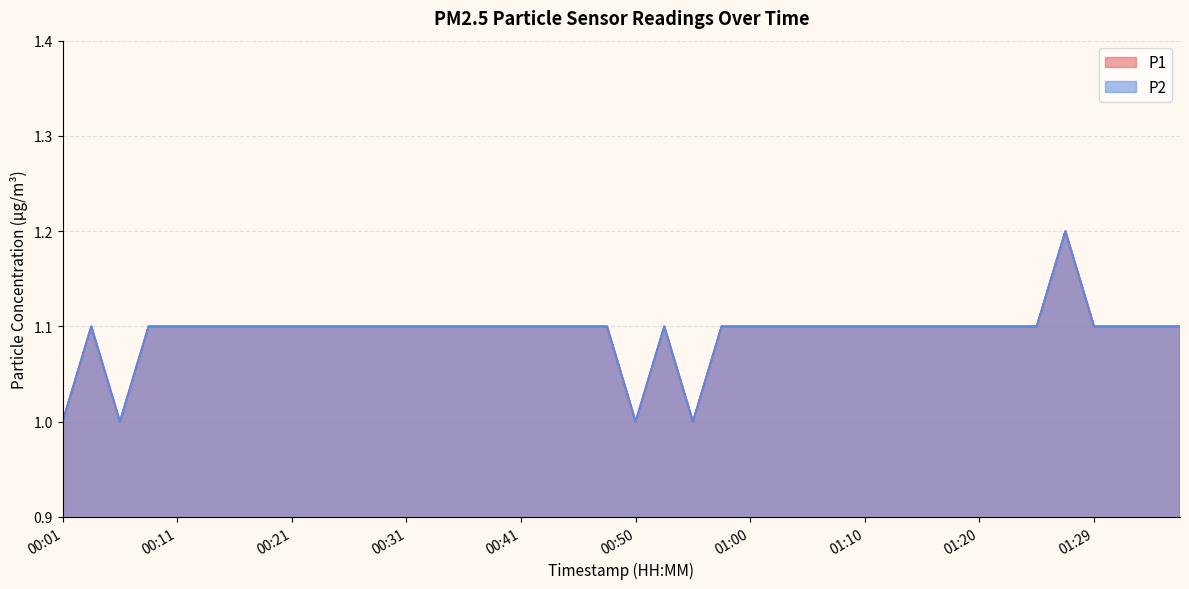

At how many categories does at least one series exceed 1?

36